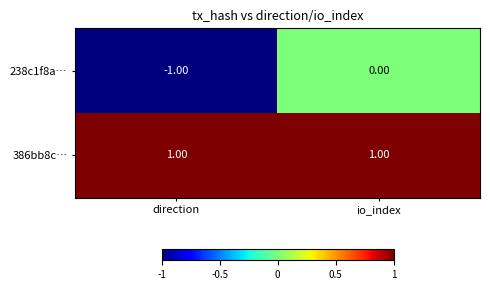

Rank the series by their maximum value, from lowest to highest.

238c1f8a…, 386bb8c…